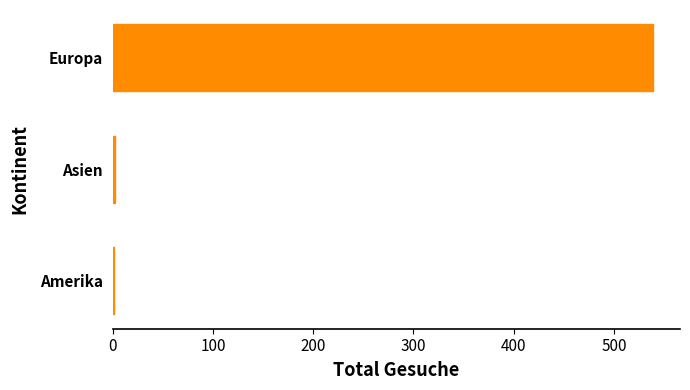

What is the sum of all values?

542